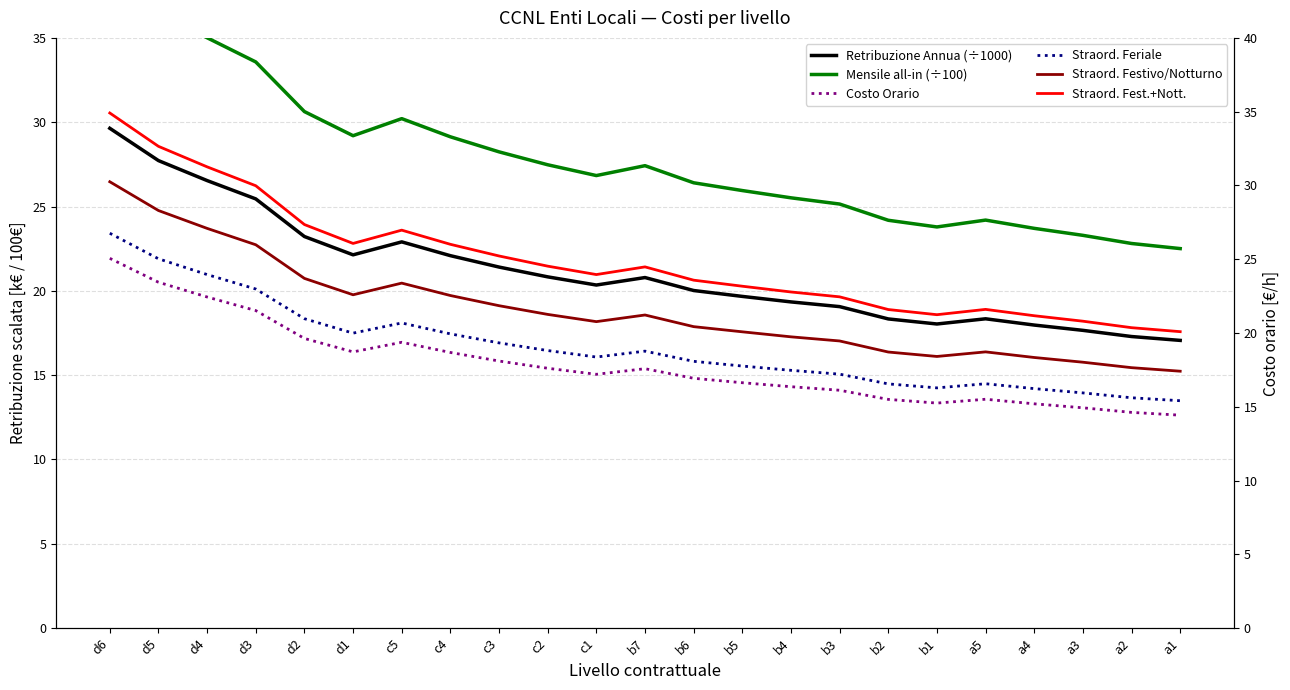

What is the label of the 19th point from the right?

d2